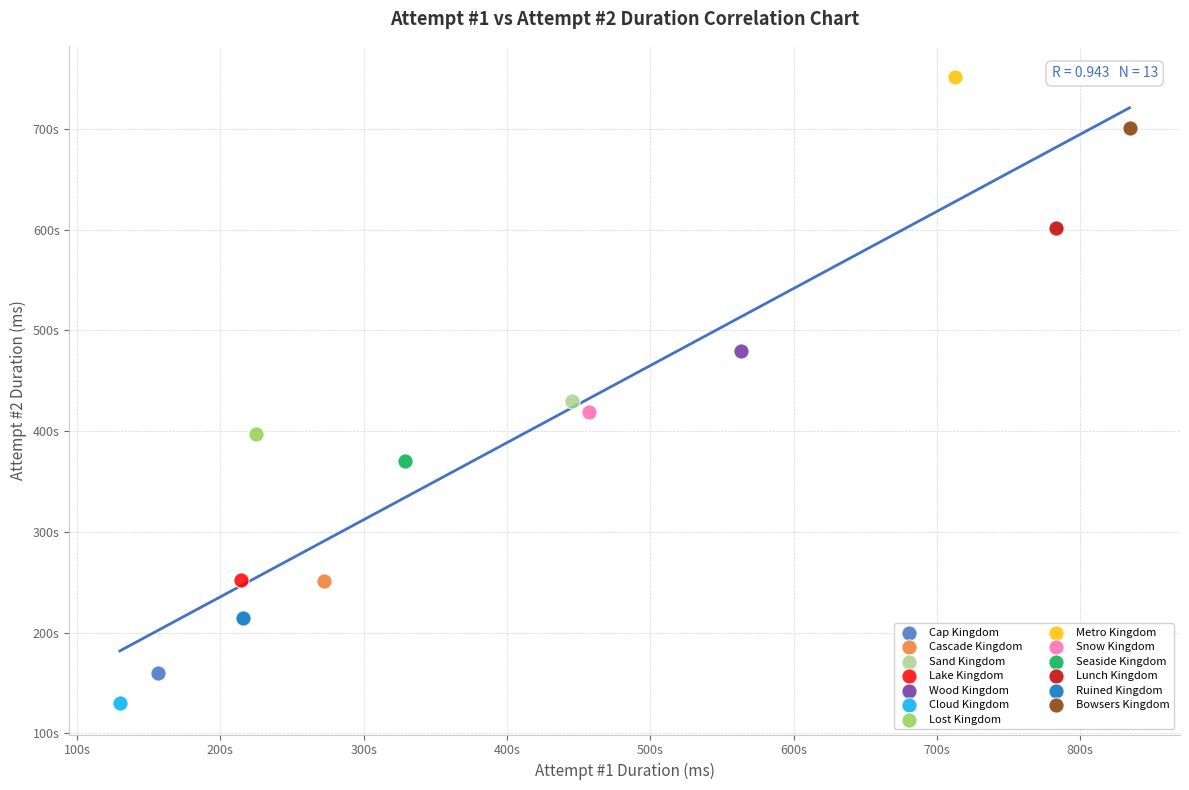

What are all the series names shown in the legend?

Cap Kingdom, Cascade Kingdom, Sand Kingdom, Lake Kingdom, Wood Kingdom, Cloud Kingdom, Lost Kingdom, Metro Kingdom, Snow Kingdom, Seaside Kingdom, Lunch Kingdom, Ruined Kingdom, Bowsers Kingdom